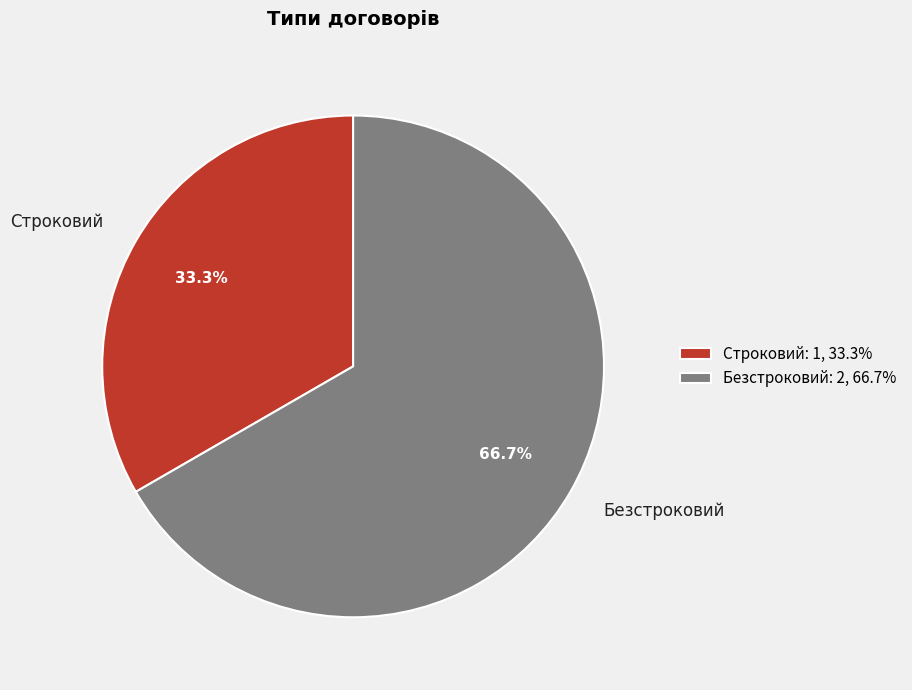

What portion of the pie excludes Строковий?

66.7%